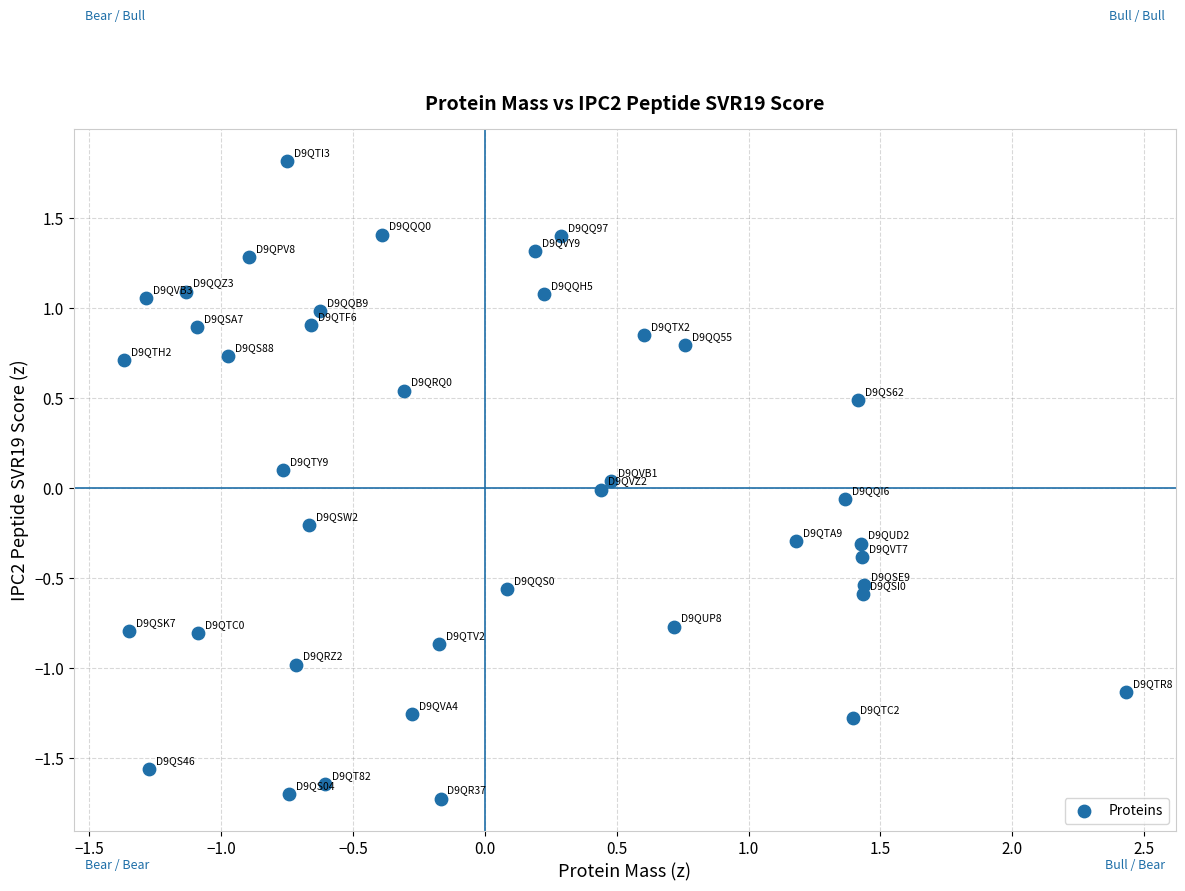

What is the range of X values (max minus min)?

3.8